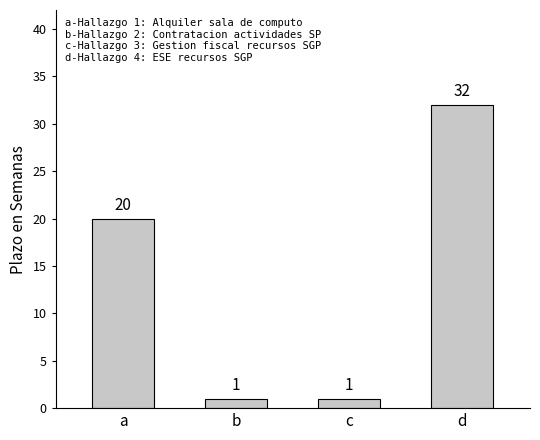

Reading right to left, extract all data points from this chart.

d=32	c=1	b=1	a=20